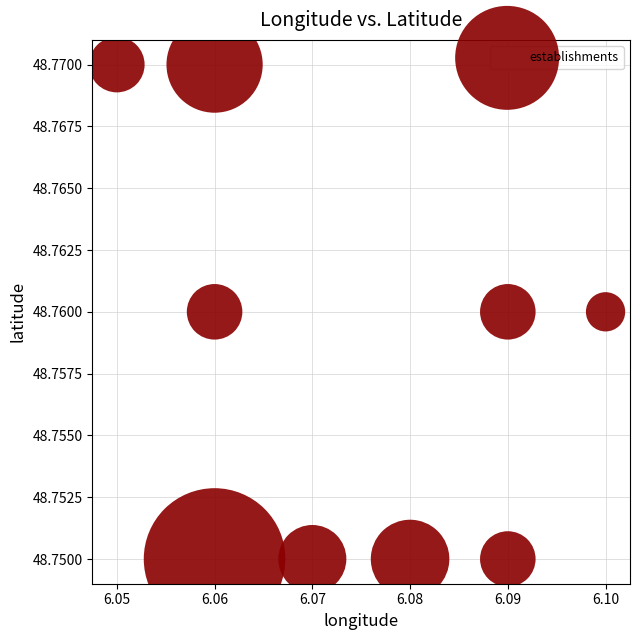

What is the average X value?

6.1